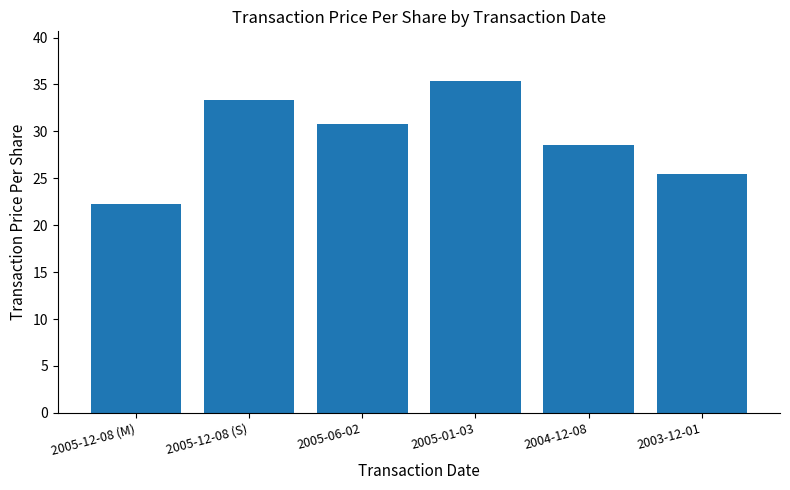

Rank the categories by value from lowest to highest.

2005-12-08 (M), 2003-12-01, 2004-12-08, 2005-06-02, 2005-12-08 (S), 2005-01-03